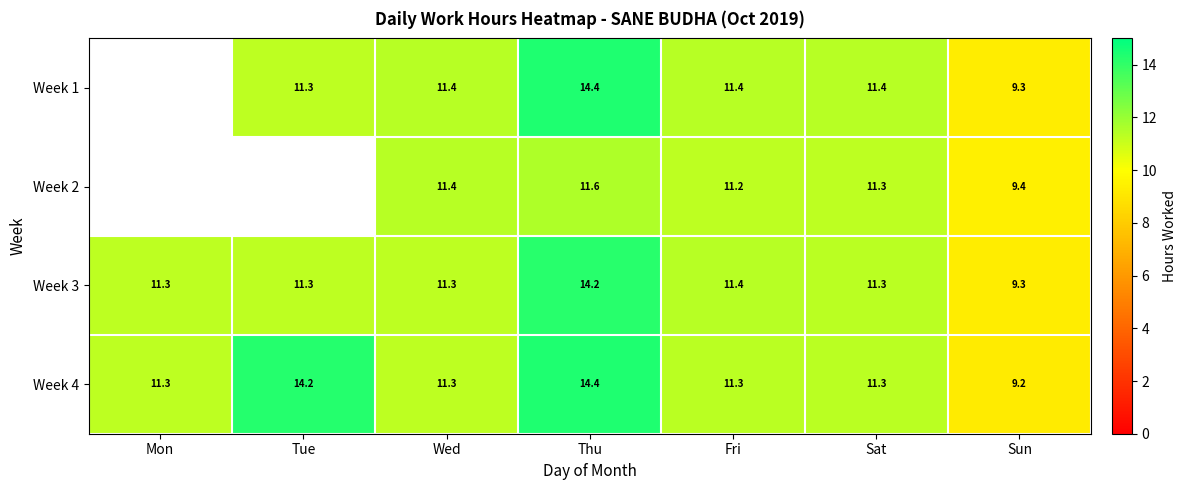

The Week 2 series shows 11.6 at Thu. True or false?

True